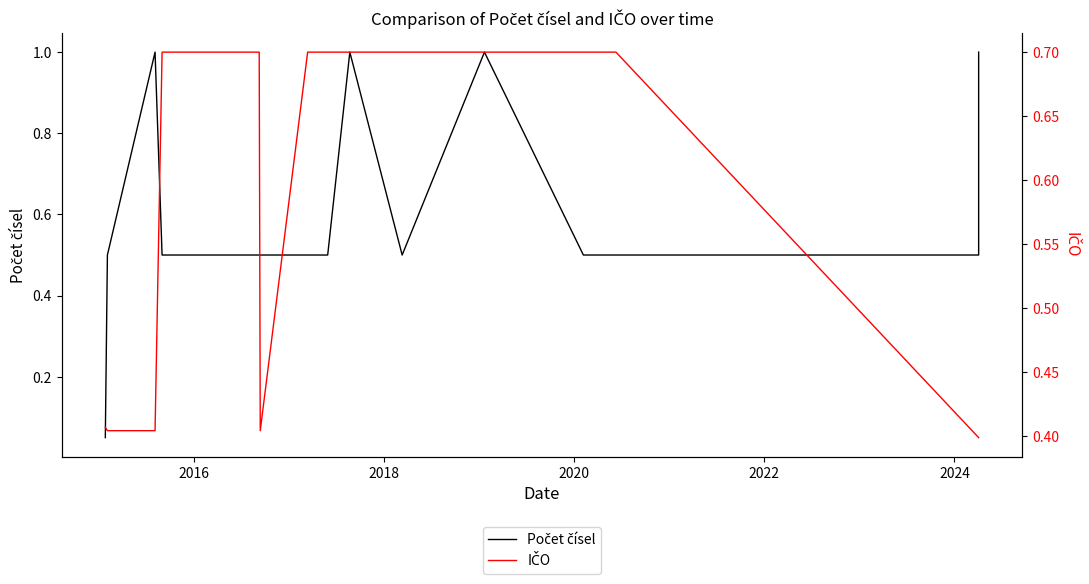

What is the maximum value for IČO?

0.7